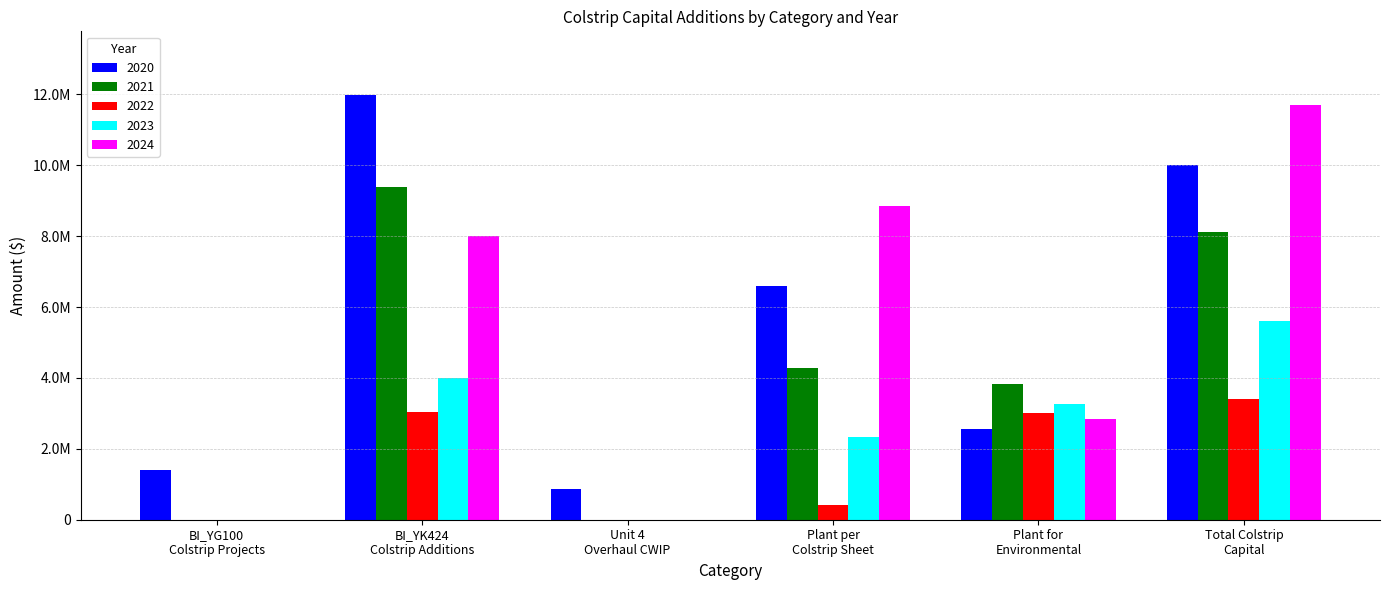

Are the bars grouped side by side (vs. stacked)?

Yes